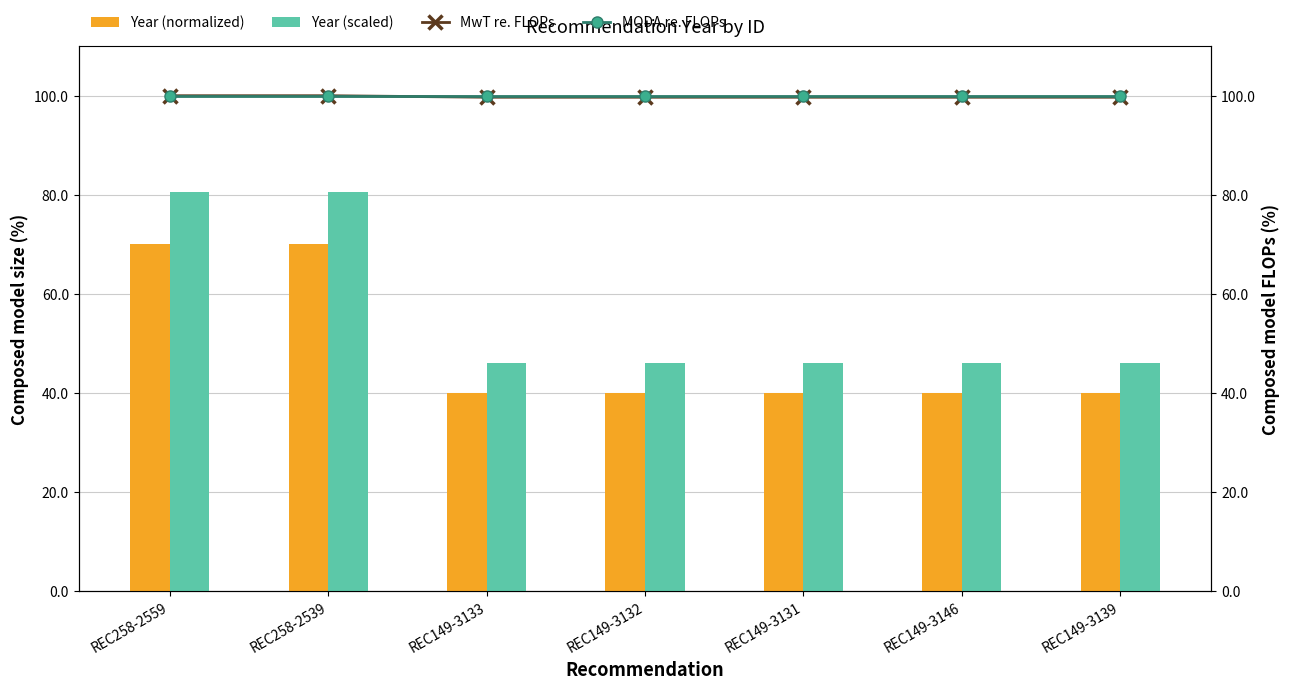

True or false: Year (normalized) has a value of 40.0 at REC149-3133.

True